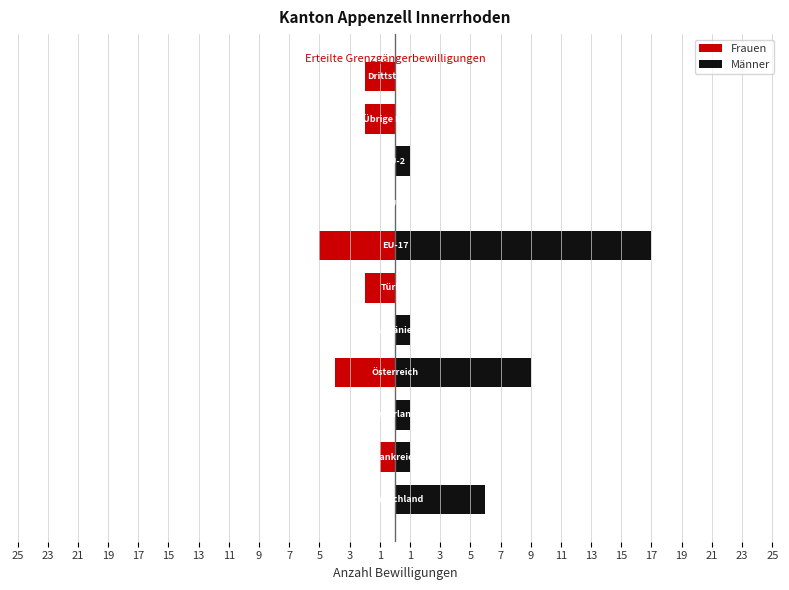

What are all the series names shown in the legend?

Frauen, Männer